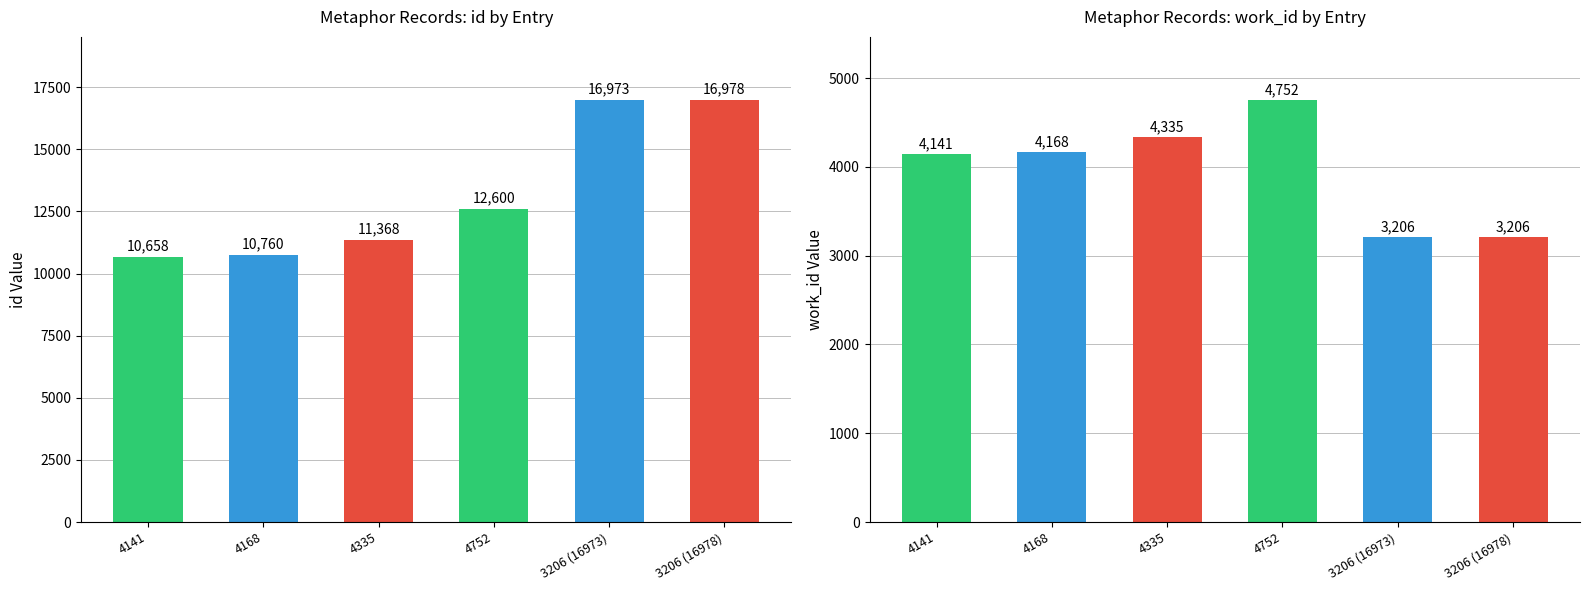

What are all the series names shown in the legend?

id, work_id